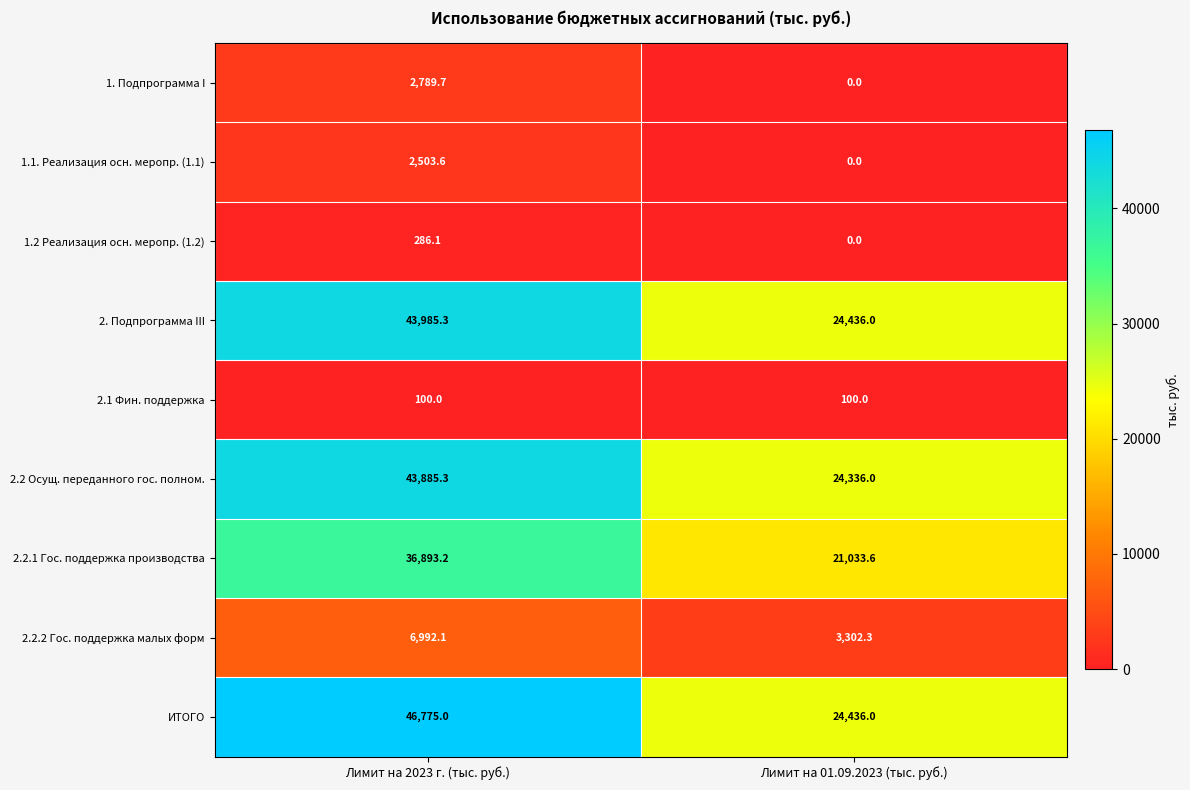

Reading left to right, list all the values displayed in this chart.

1. Подпрограмма I: 2789.7	0.0
1.1. Реализация осн. меропр. (1.1): 2503.6	0.0
1.2 Реализация осн. меропр. (1.2): 286.1	0.0
2. Подпрограмма III: 43985.3	24436.0
2.1 Фин. поддержка: 100.0	100.0
2.2 Осущ. переданного гос. полном.: 43885.3	24336.0
2.2.1 Гос. поддержка производства: 36893.2	21033.6
2.2.2 Гос. поддержка малых форм: 6992.1	3302.3
ИТОГО: 46775.0	24436.0